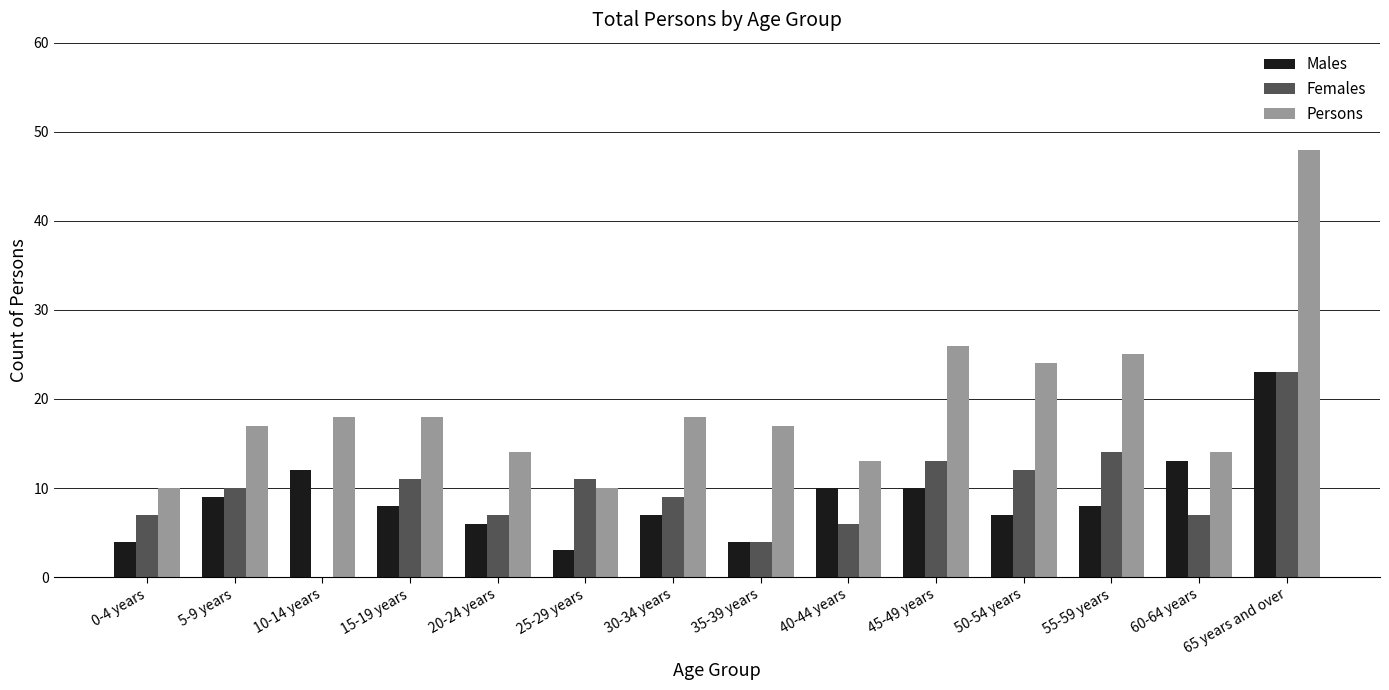

Reading right to left, list all the values displayed in this chart.

Males: 65 years and over=23	60-64 years=13	55-59 years=8	50-54 years=7	45-49 years=10	40-44 years=10	35-39 years=4	30-34 years=7	25-29 years=3	20-24 years=6	15-19 years=8	10-14 years=12	5-9 years=9	0-4 years=4
Females: 65 years and over=23	60-64 years=7	55-59 years=14	50-54 years=12	45-49 years=13	40-44 years=6	35-39 years=4	30-34 years=9	25-29 years=11	20-24 years=7	15-19 years=11	10-14 years=0	5-9 years=10	0-4 years=7
Persons: 65 years and over=48	60-64 years=14	55-59 years=25	50-54 years=24	45-49 years=26	40-44 years=13	35-39 years=17	30-34 years=18	25-29 years=10	20-24 years=14	15-19 years=18	10-14 years=18	5-9 years=17	0-4 years=10